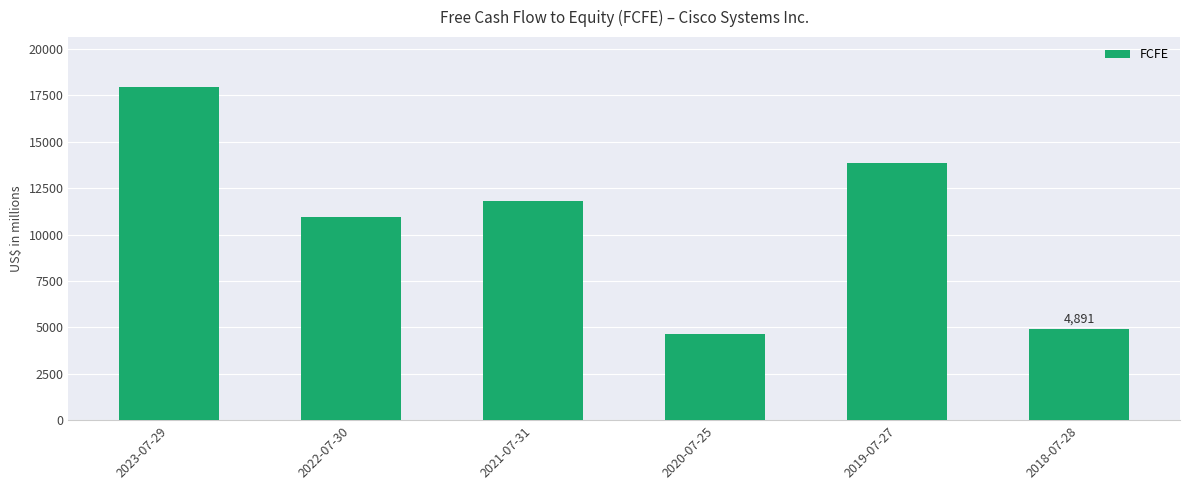

Is it true that the value at 2019-07-27 is 23388?

False